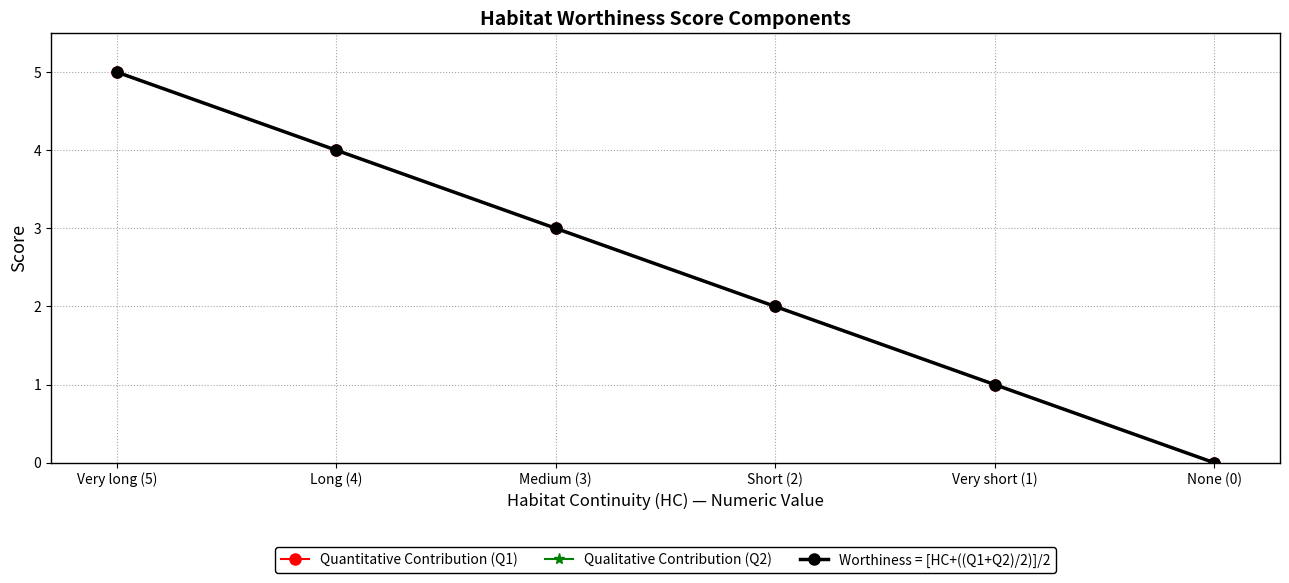

How many lines are shown in the chart?

3